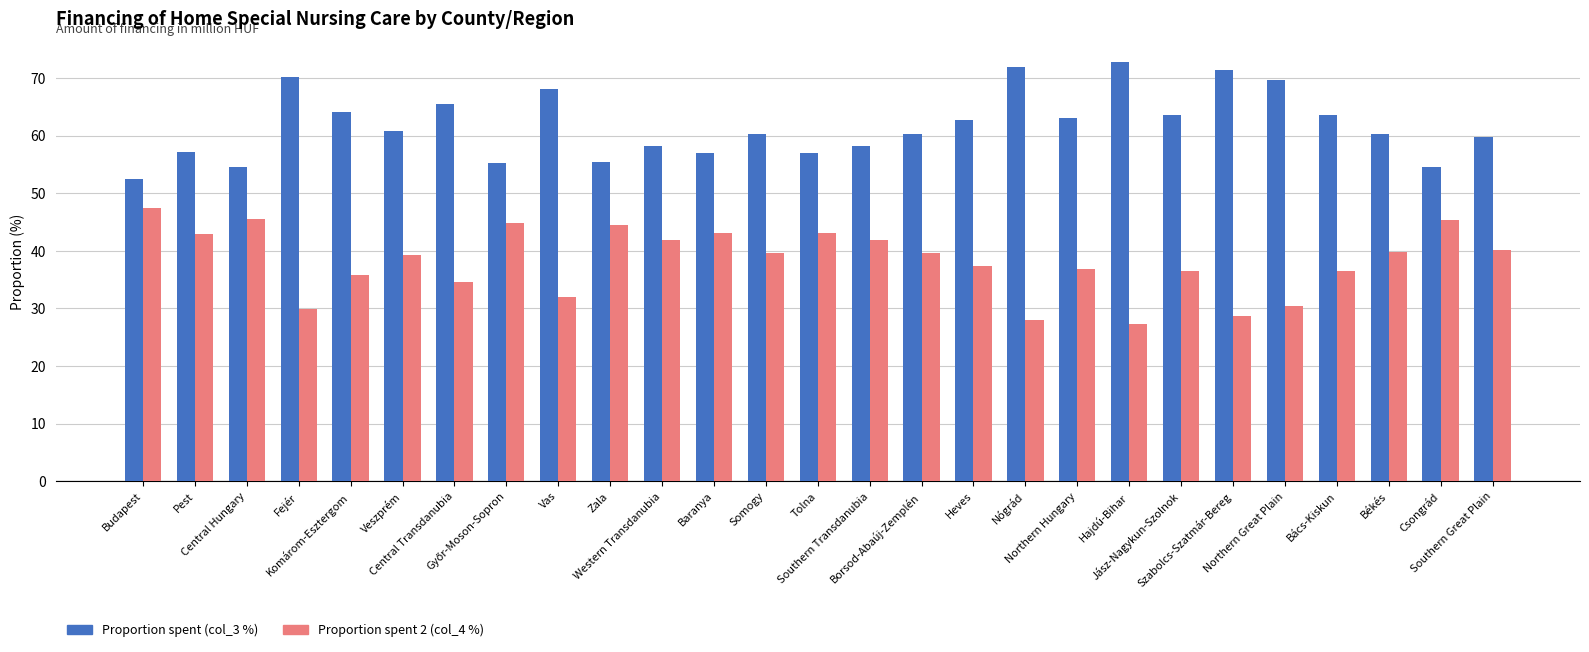

What is the lowest value of the Proportion spent 2 (col_4 %) series?

27.3